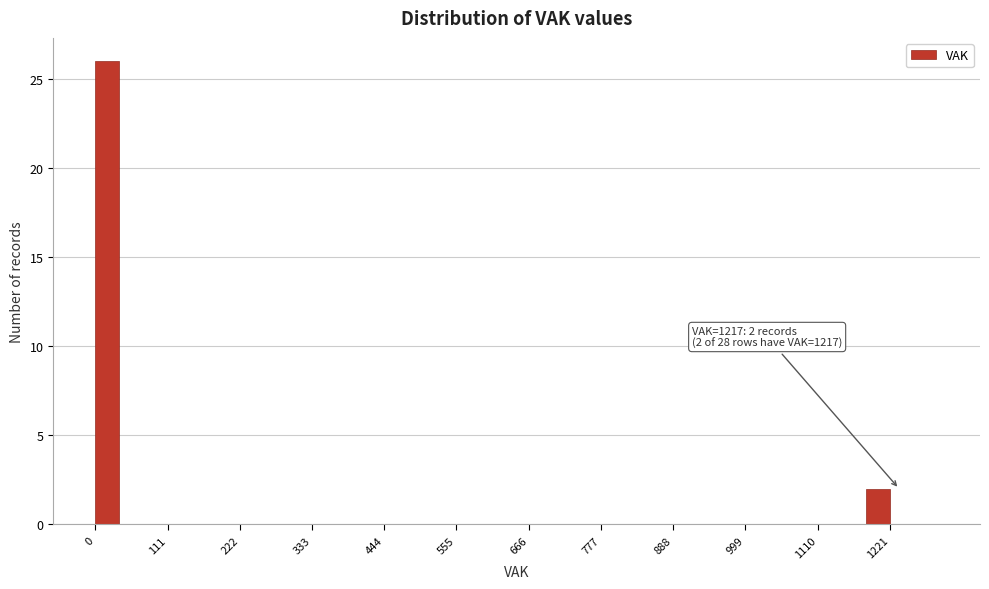

Around what value on the x-axis is the tallest bar? Give the approximate position of its centre, as read against the axis.

20